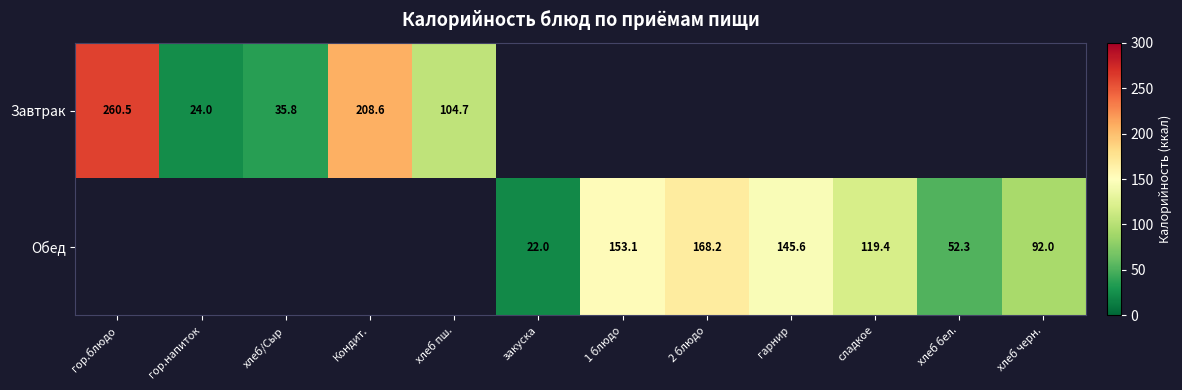

The Обед series shows 153.1 at 1 блюдо. True or false?

True